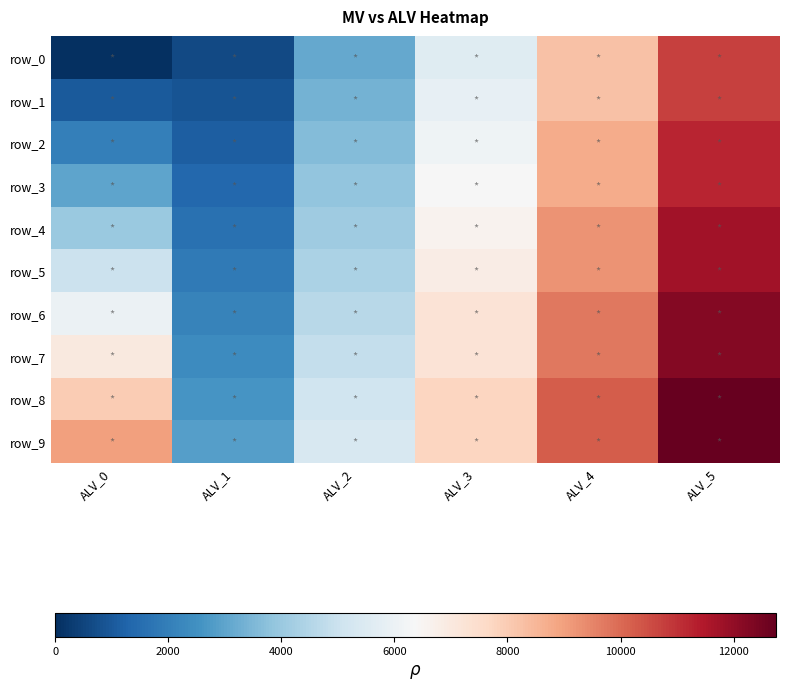

Read the row_5 value at ALV_5, to the nearest 50.

11750